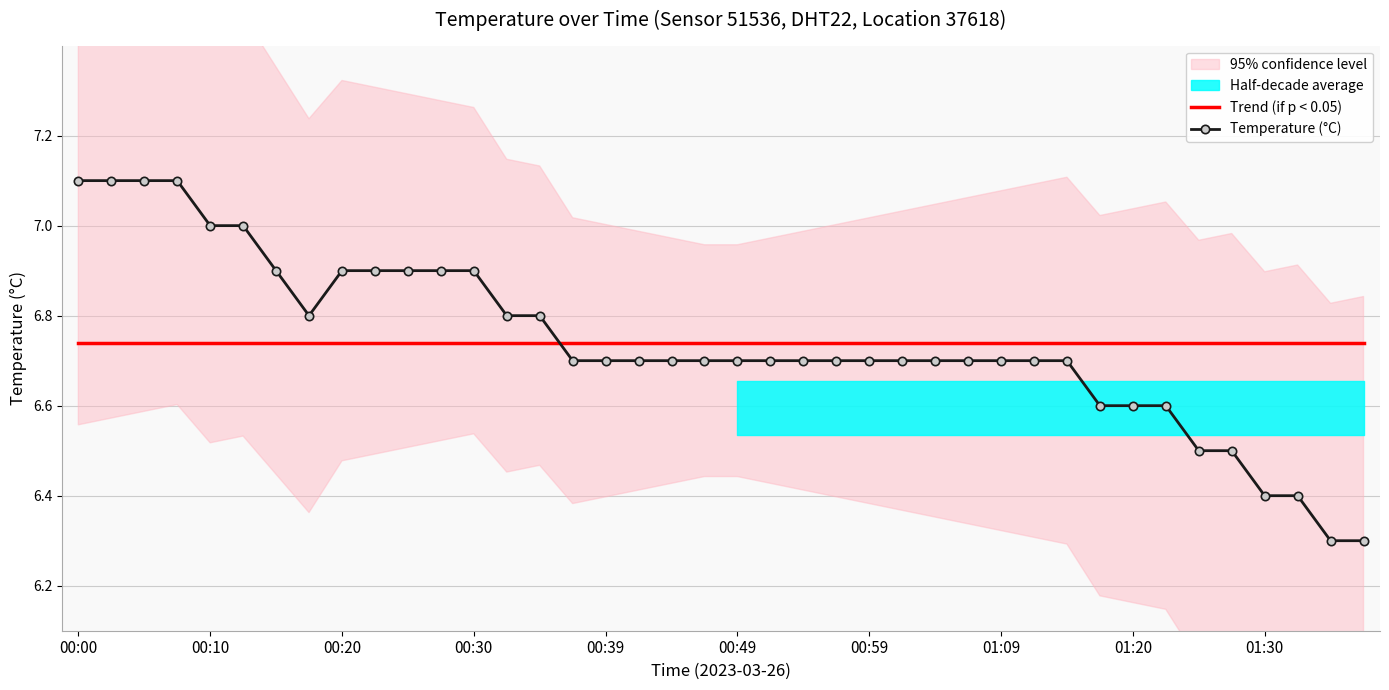

What is the minimum value for Temperature (°C)?

6.3